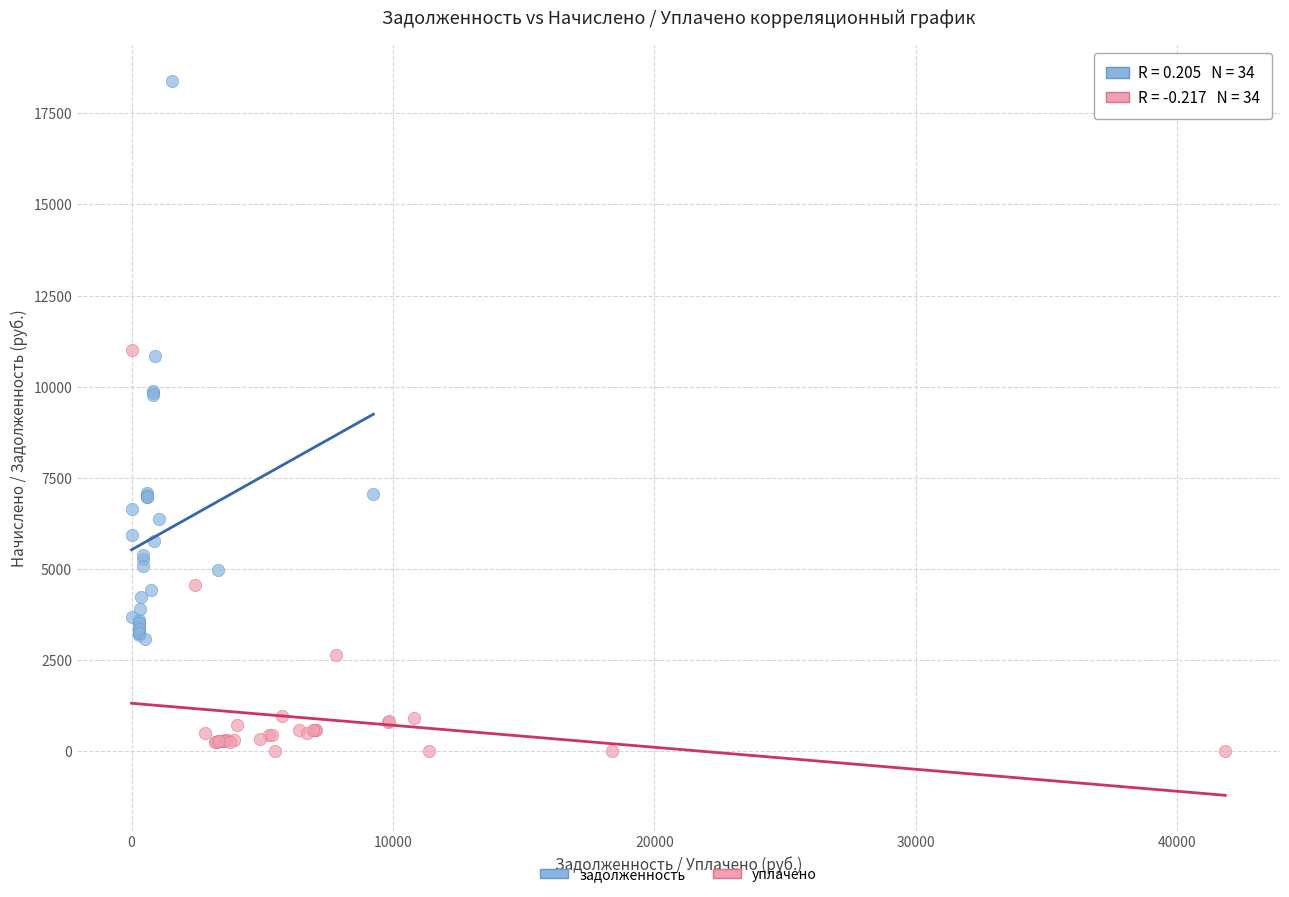

Which series reaches the maximum Y coordinate?

задолженность